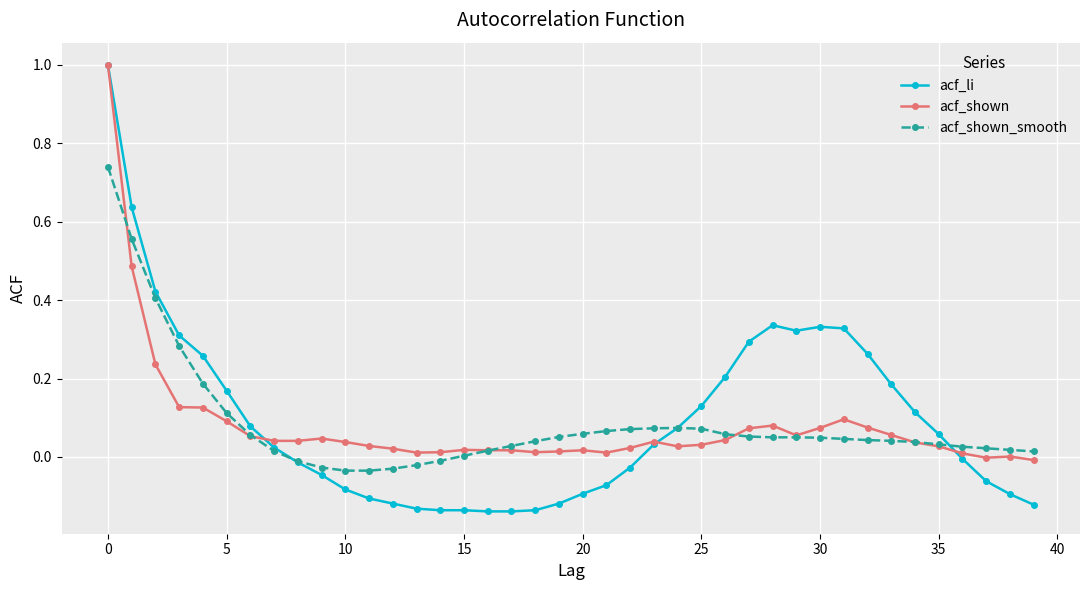

True or false: acf_shown has more than 1 interior local peaks.

True